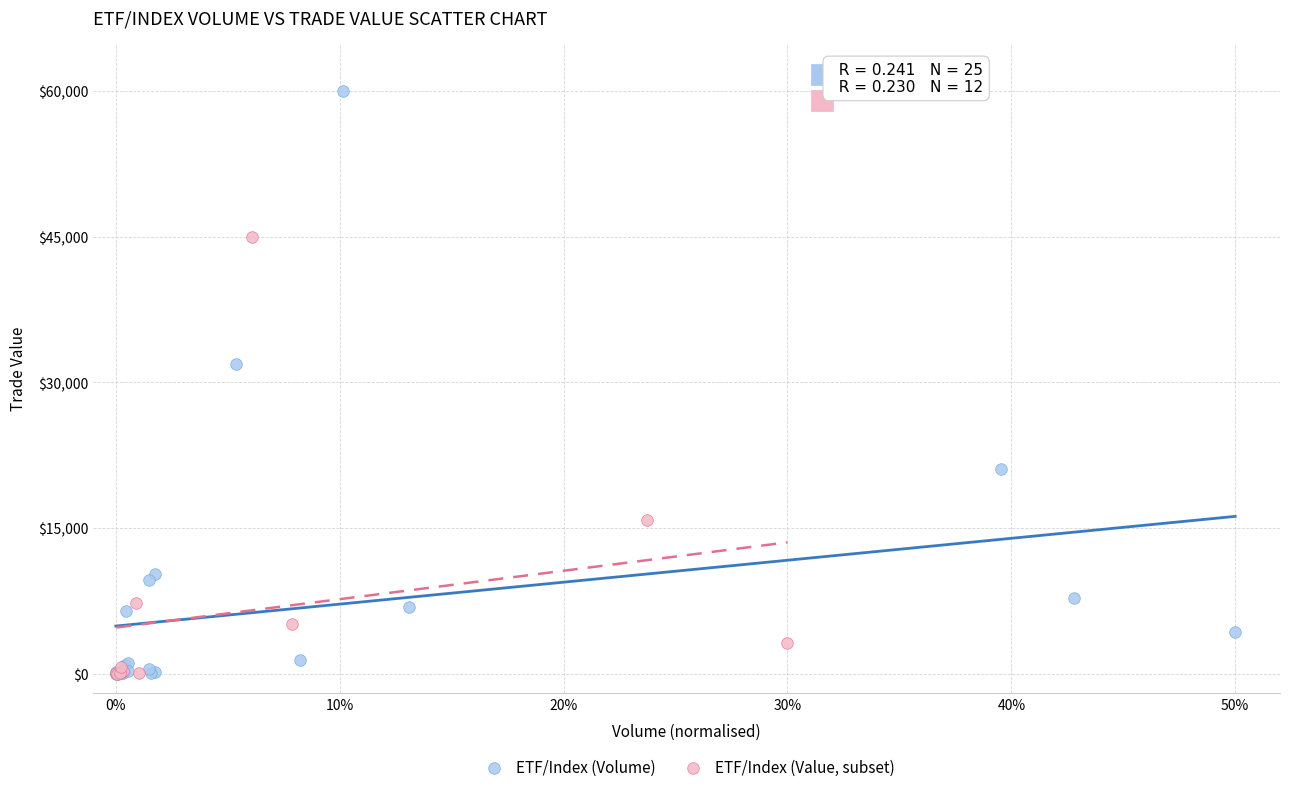

Which series has the widest spread of Y values?

ETF/Index (Volume)